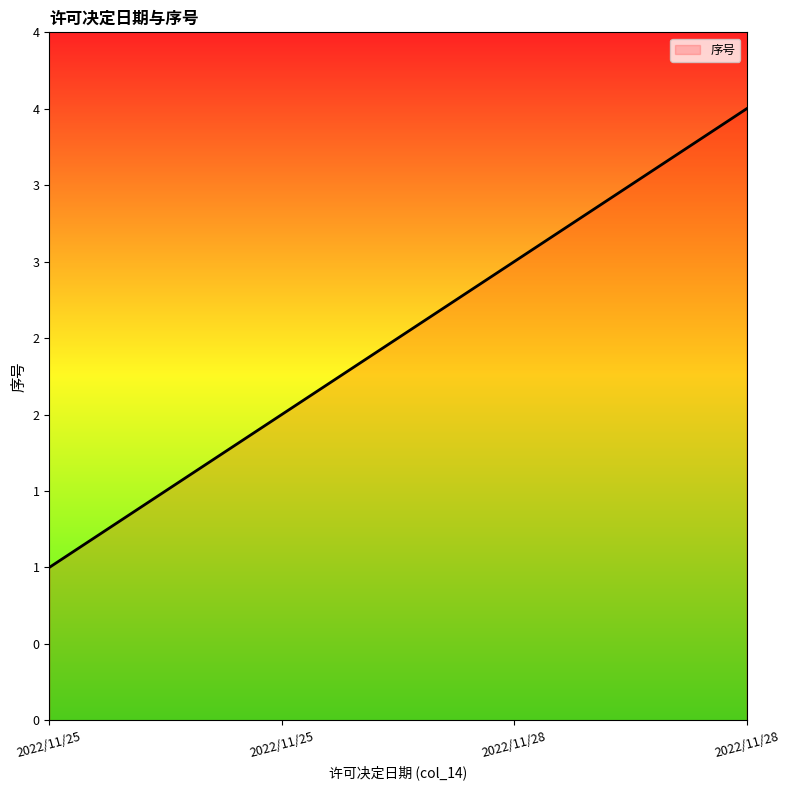

What is the ratio of the value at 2022/11/25 to the value at 2022/11/25?

0.5